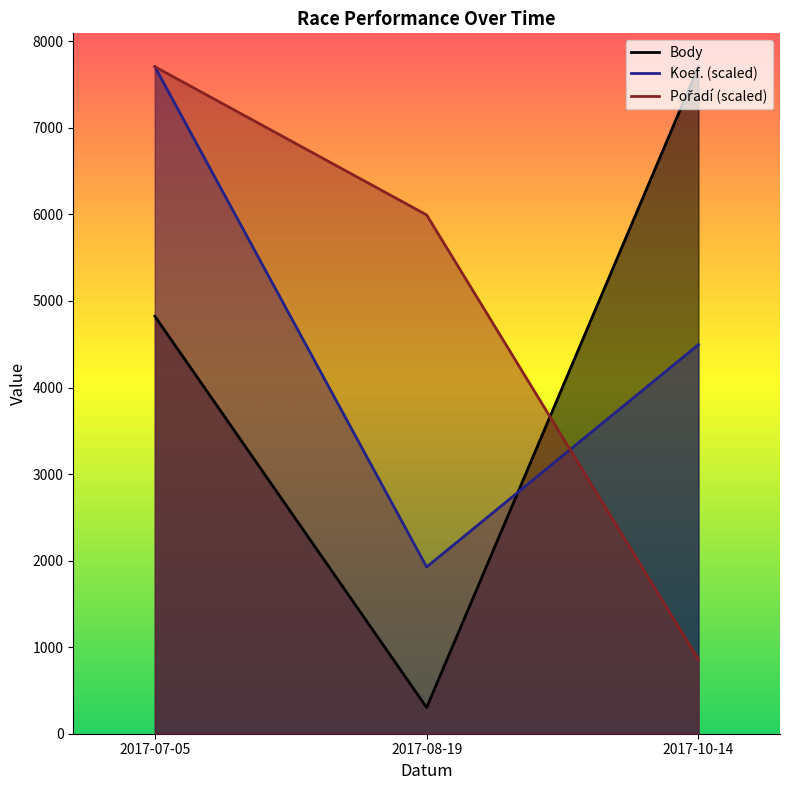

Between 2017-10-14 and 2017-08-19, which is larger?

2017-10-14